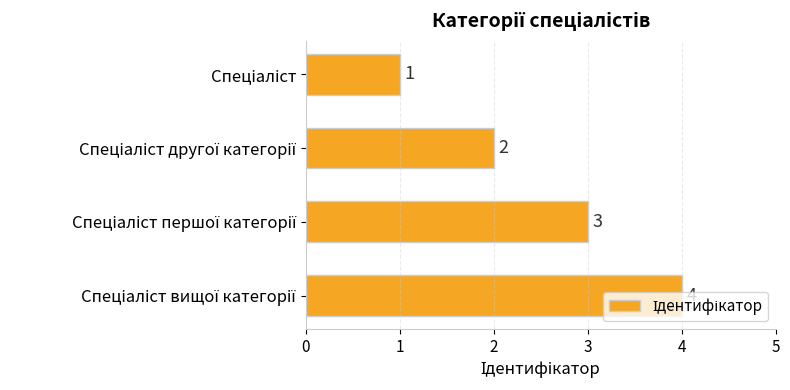

Count the values in the range 2 to 4.

3